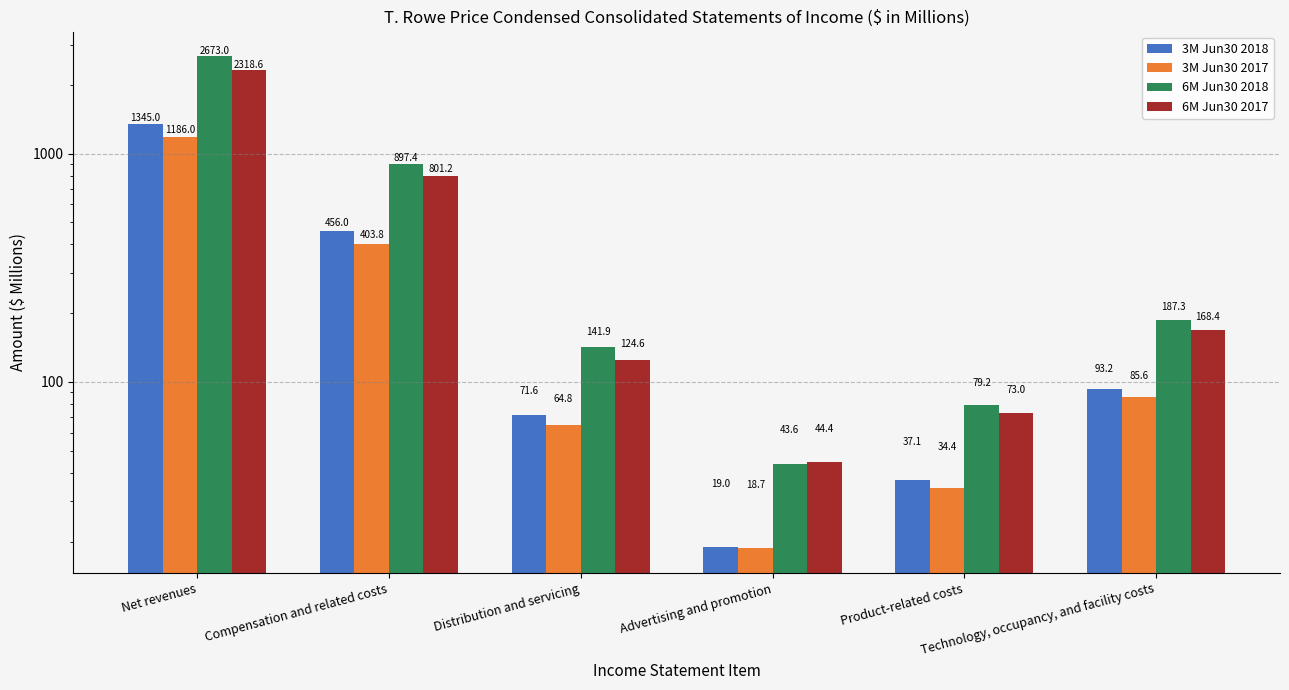

Where does the 3M Jun30 2018 series first go above 93?

Net revenues